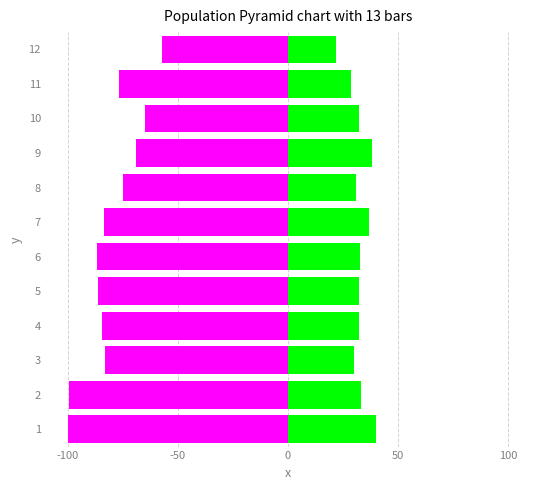

What position from the right is 6?

6